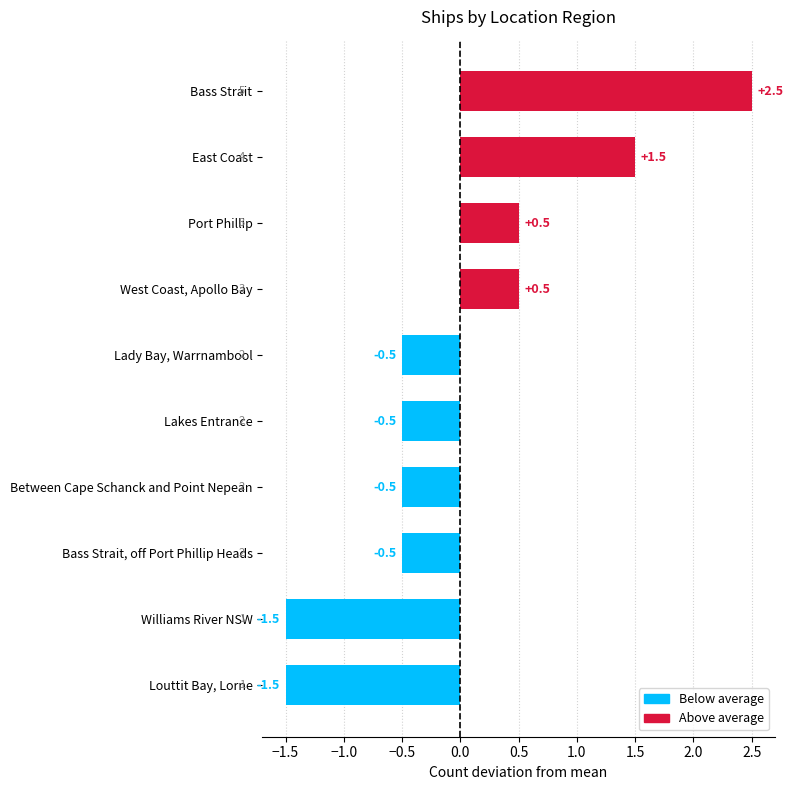

Count the number of data series in this chart.

1